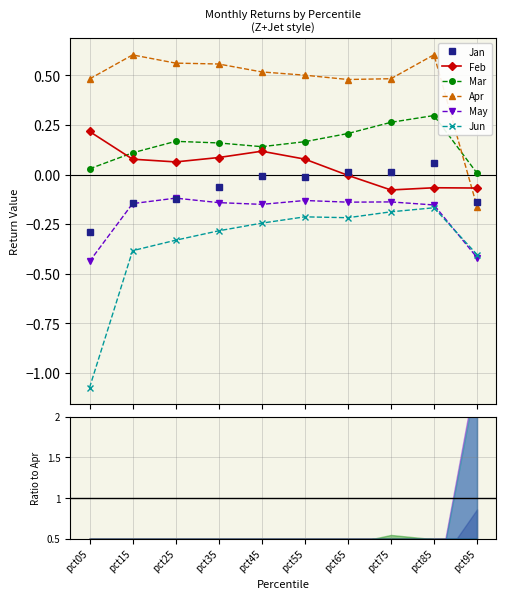

Rank the categories by Feb value from lowest to highest.

pct75, pct95, pct85, pct65, pct25, pct15, pct55, pct35, pct45, pct05